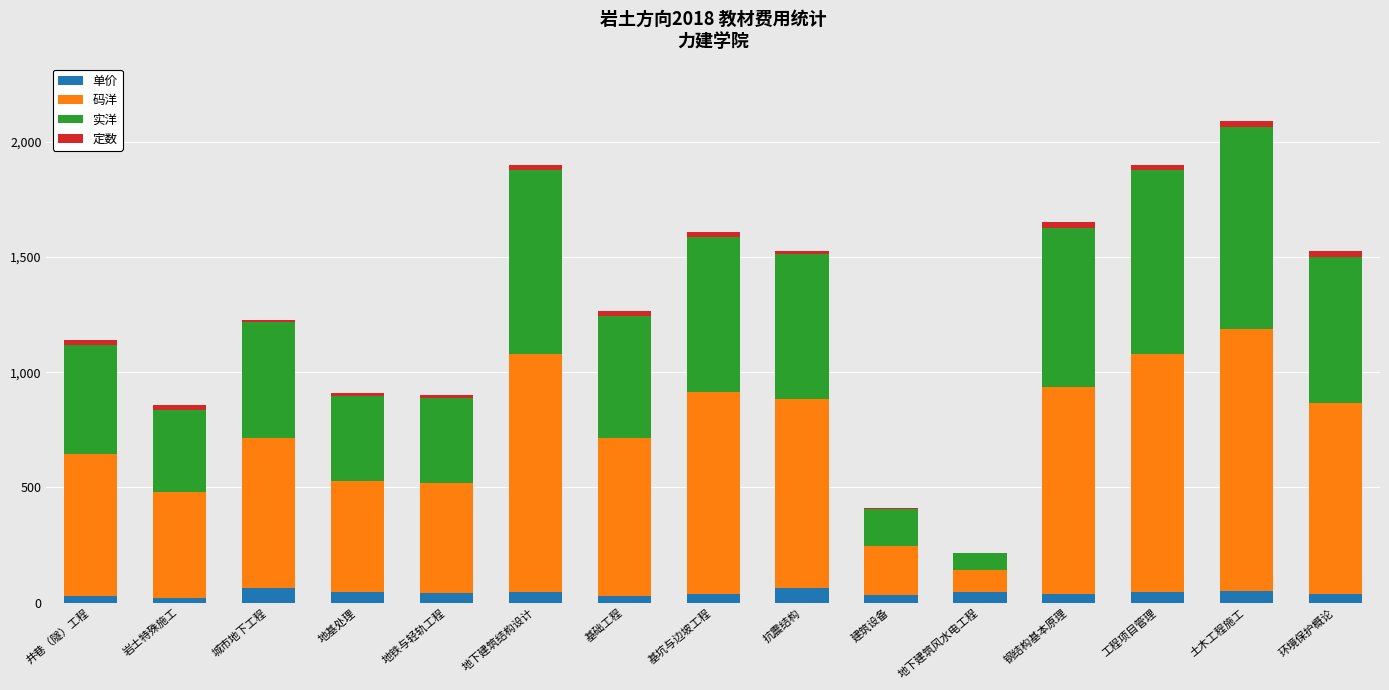

The value of 单价 at 地基处理 is 48.0. True or false?

True